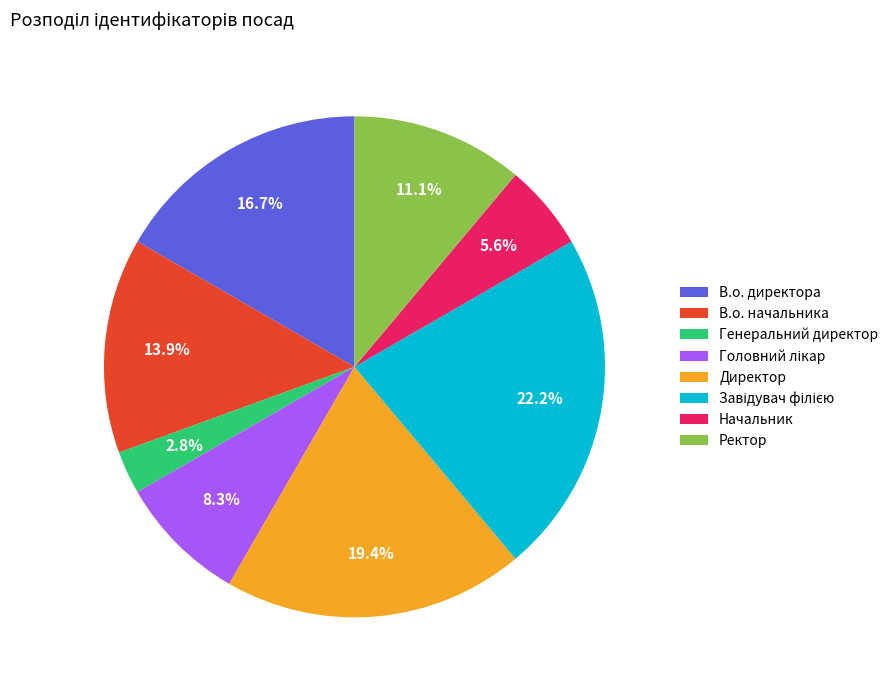

Does any single category account for the majority?

No